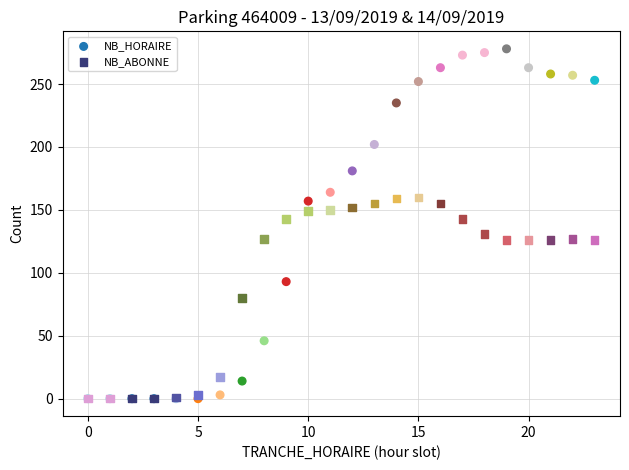

Which series reaches the maximum Y coordinate?

NB_HORAIRE